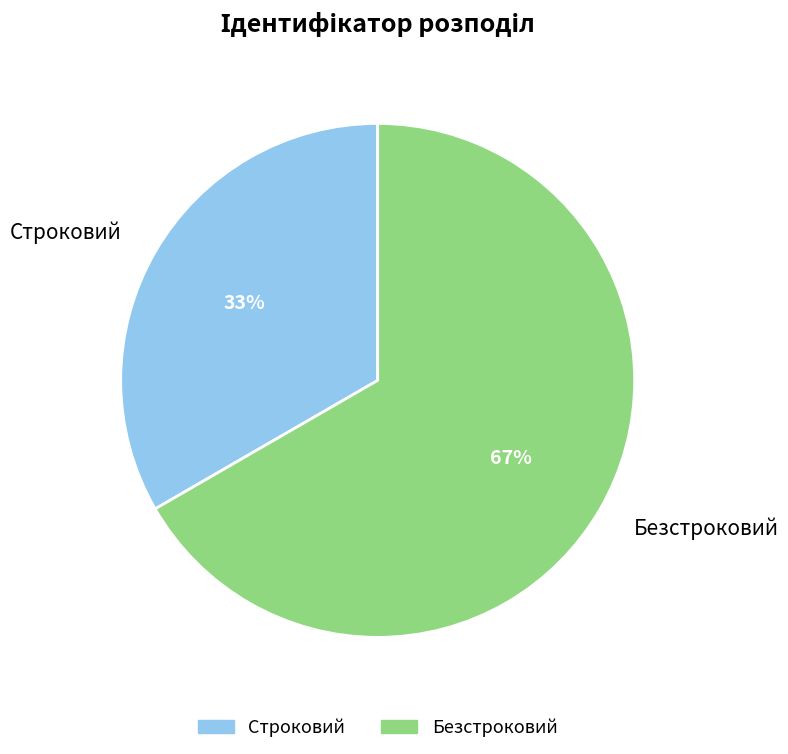

What percentage is the Безстроковий slice, to the nearest percent?

67%